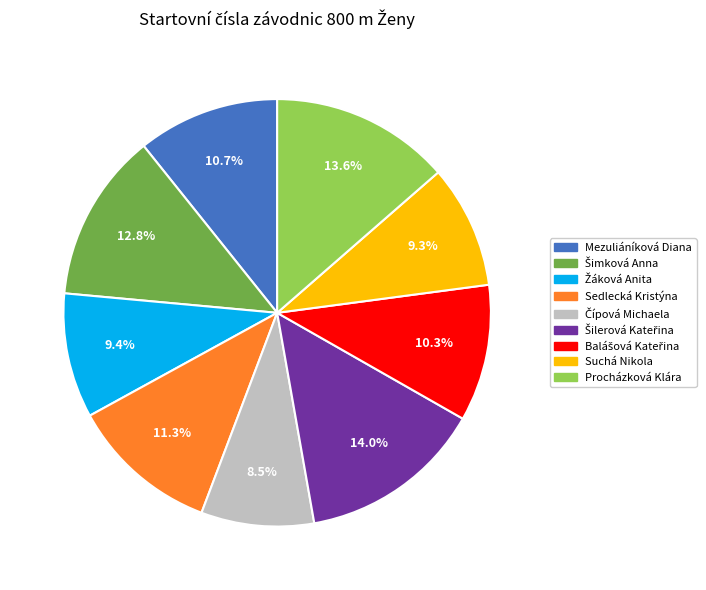

Does Mezuliáníková Diana represent more than half of the total?

No